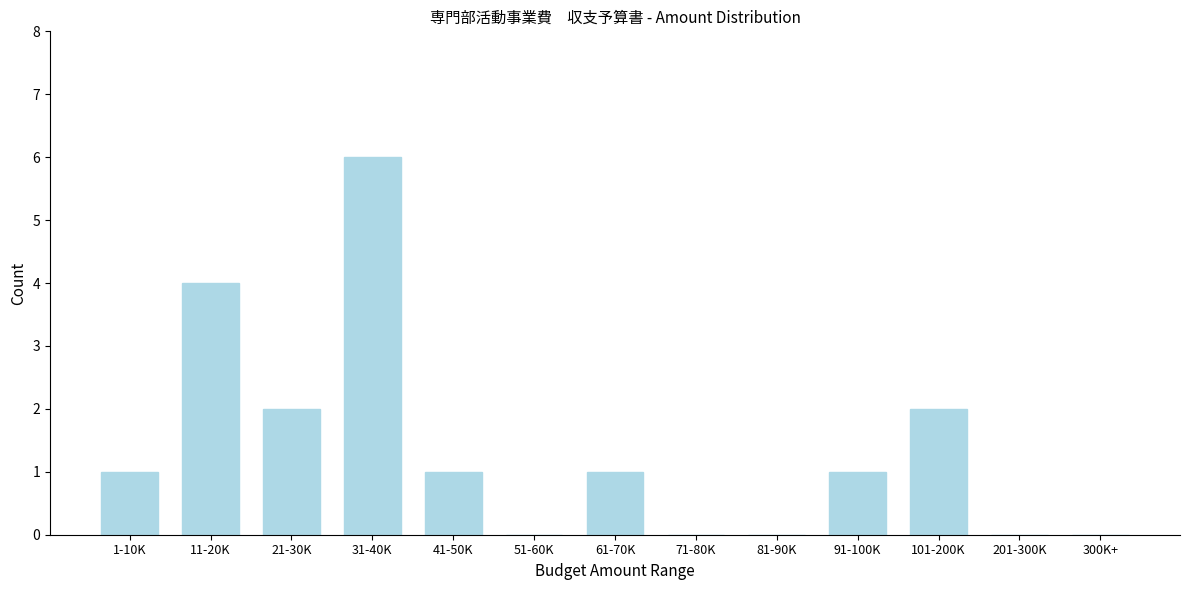

Reading left to right, what are all the values shown in this chart?

1-10K=1	11-20K=4	21-30K=2	31-40K=6	41-50K=1	51-60K=0	61-70K=1	71-80K=0	81-90K=0	91-100K=1	101-200K=2	201-300K=0	300K+=0